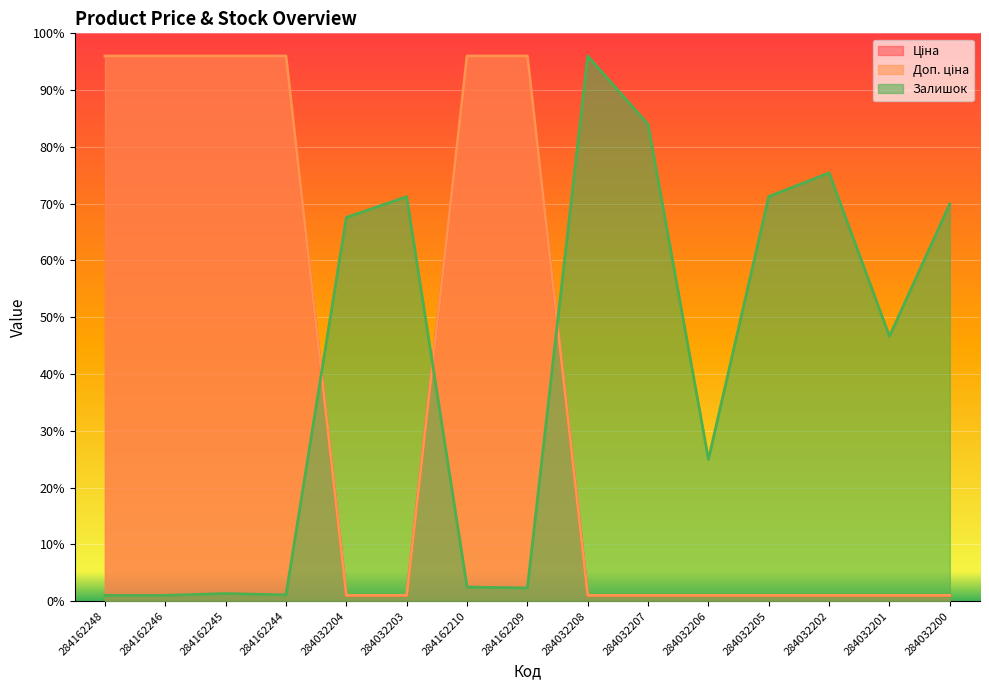

True or false: Ціна and Доп. ціна cross at least once.

False